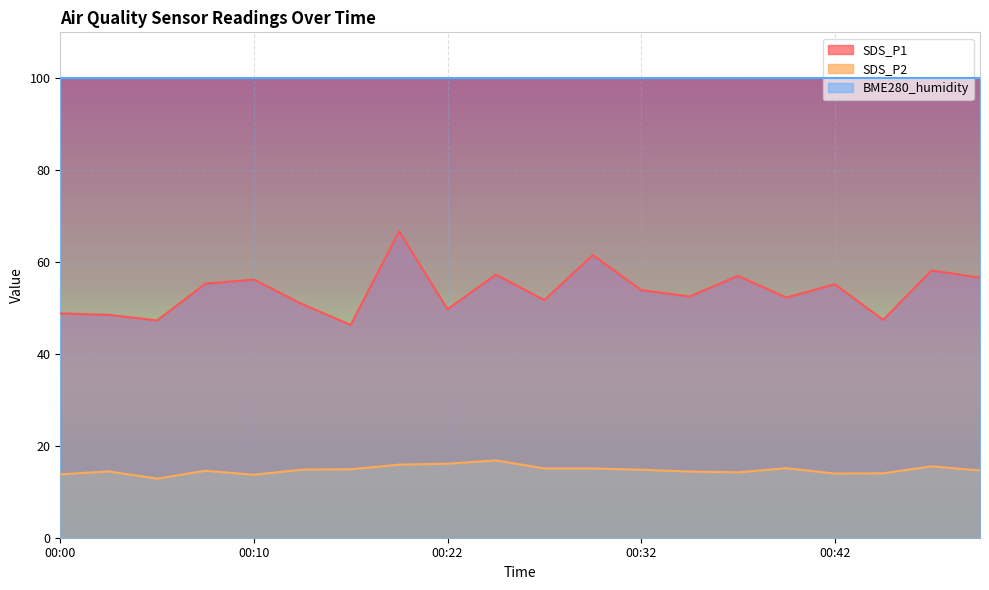

Where does the SDS_P2 series first go above 14?

00:03